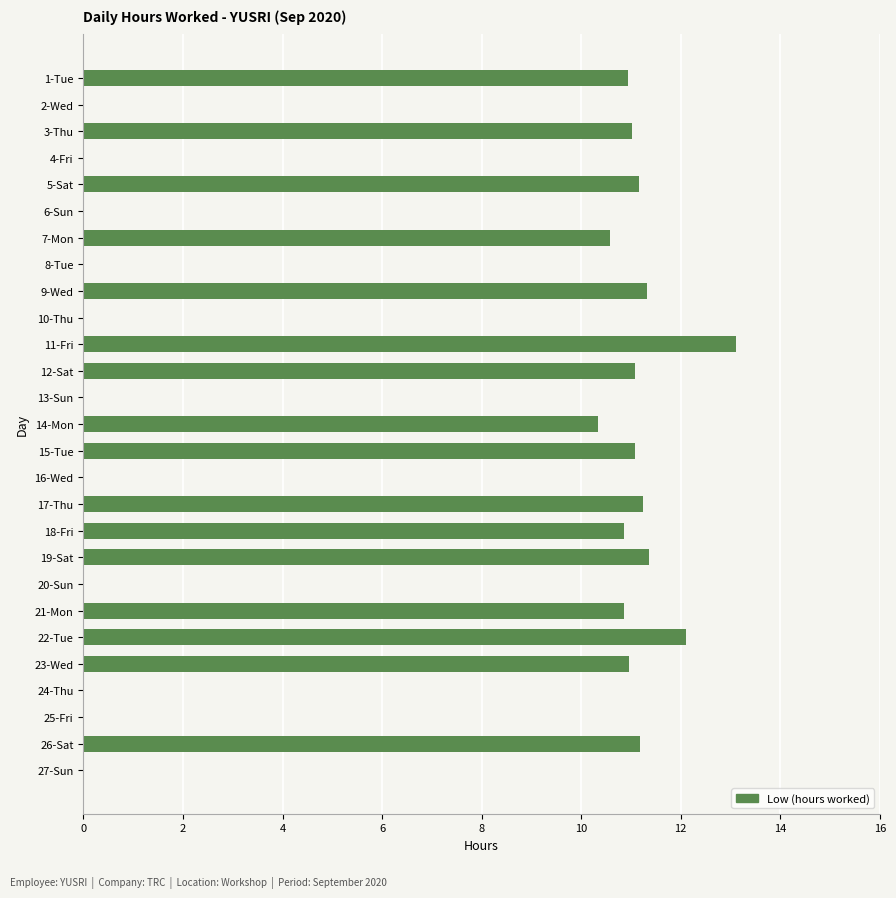

How many data points does each series have?

27